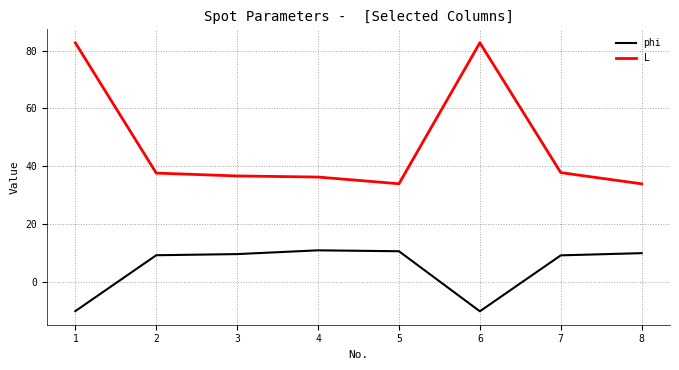

Where does the L series first go above 37?

1